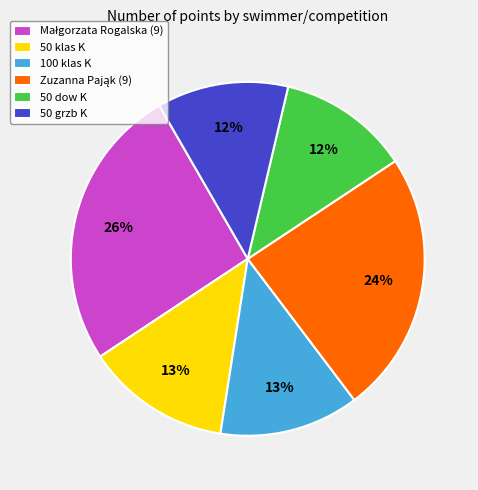

What percentage is the 50 klas K slice, to the nearest percent?

13%